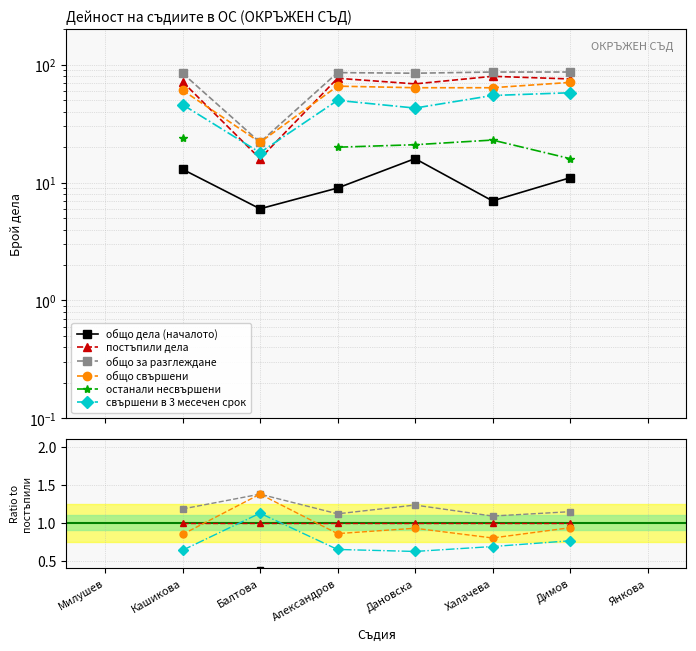

Does the chart have visible grid lines?

Yes